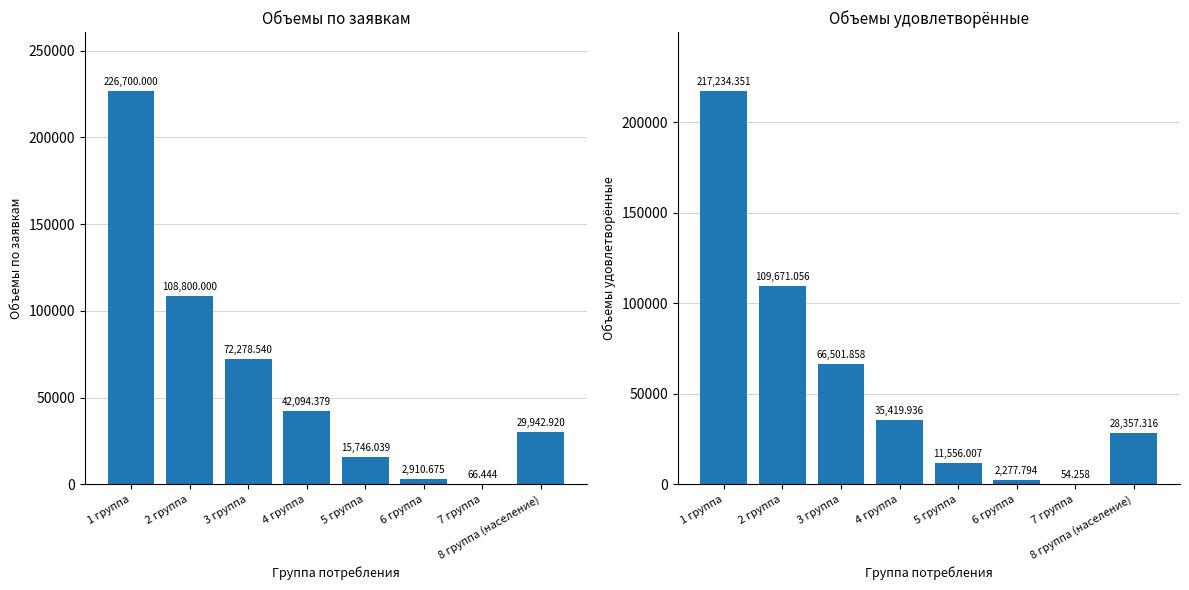

Rank the series by their maximum value, from highest to lowest.

Объемы по заявкам, Объемы удовлетворённые